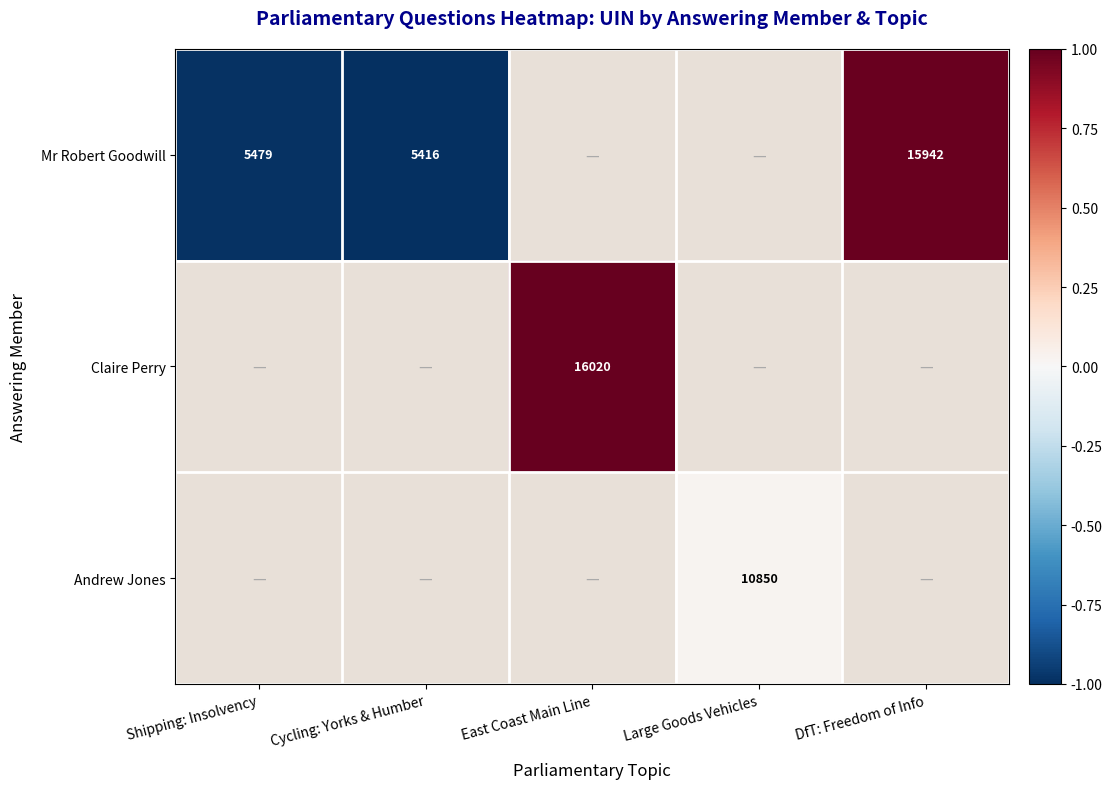

List the labels in order of Andrew Jones value, smallest first.

Shipping: Insolvency, Cycling: Yorks & Humber, East Coast Main Line, Large Goods Vehicles, DfT: Freedom of Info